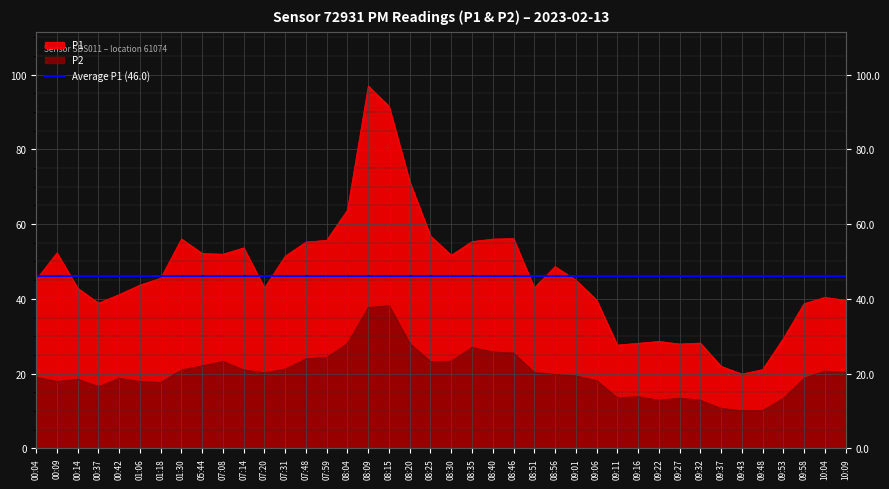

What is the difference between the P1 values at 09:43 and 09:37?

2.1